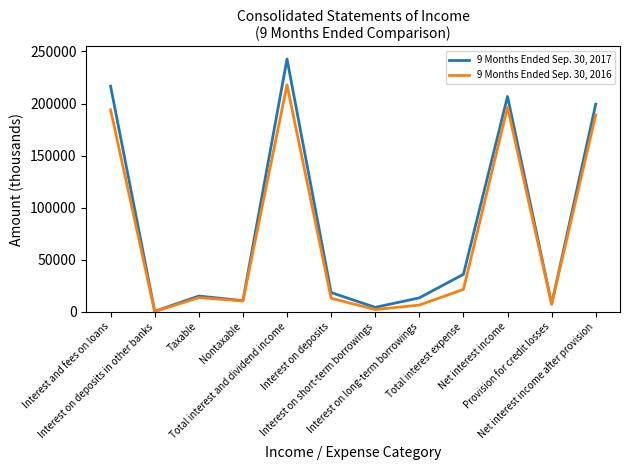

At which category is the sum across all series the highest?

Total interest and dividend income